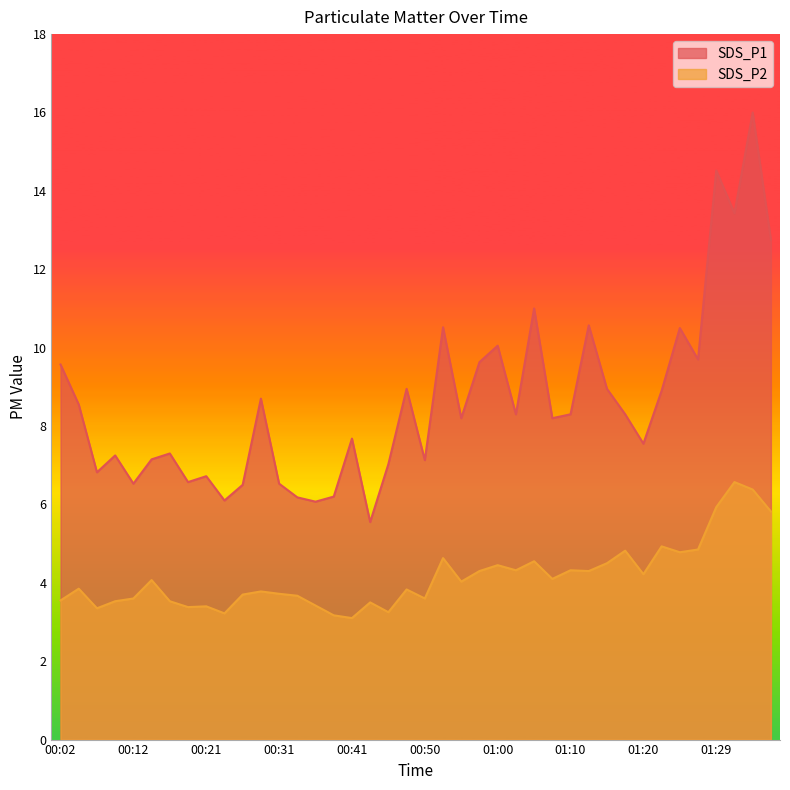

Which category has the lowest value in the SDS_P2 series?

00:41